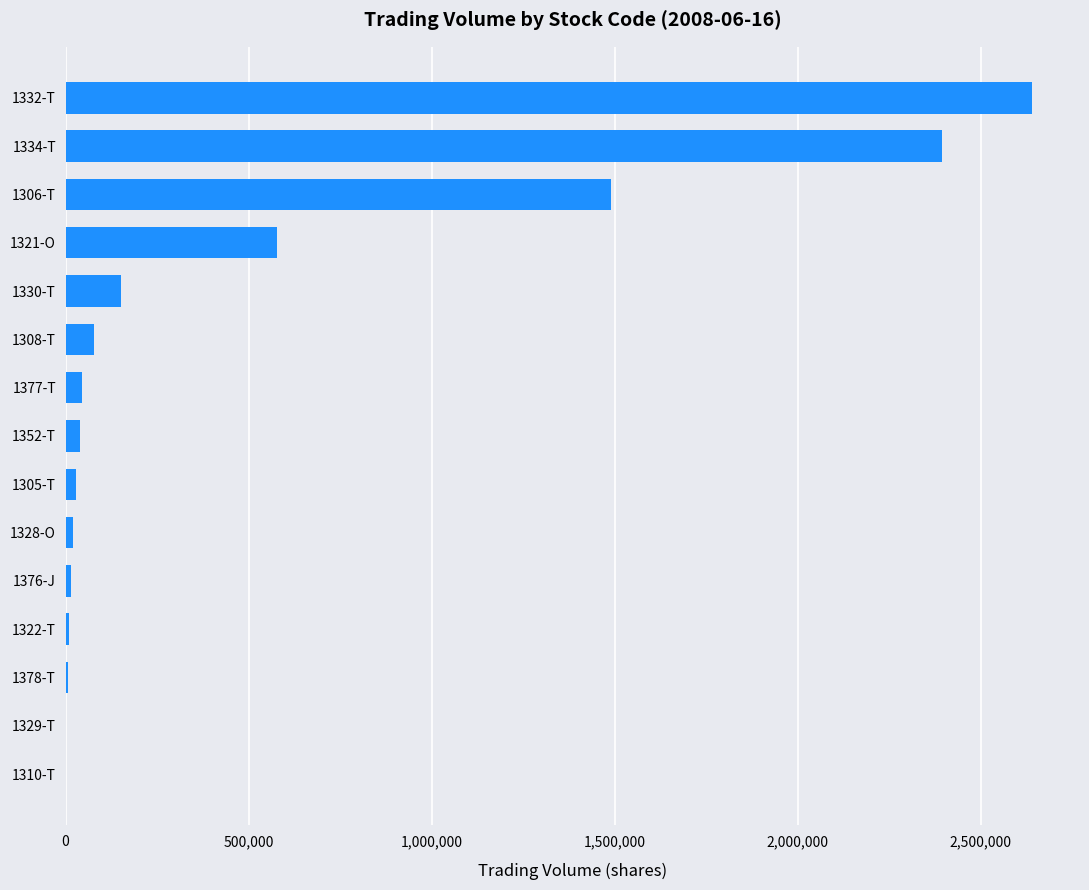

Which label corresponds to the largest value in the chart?

1332-T